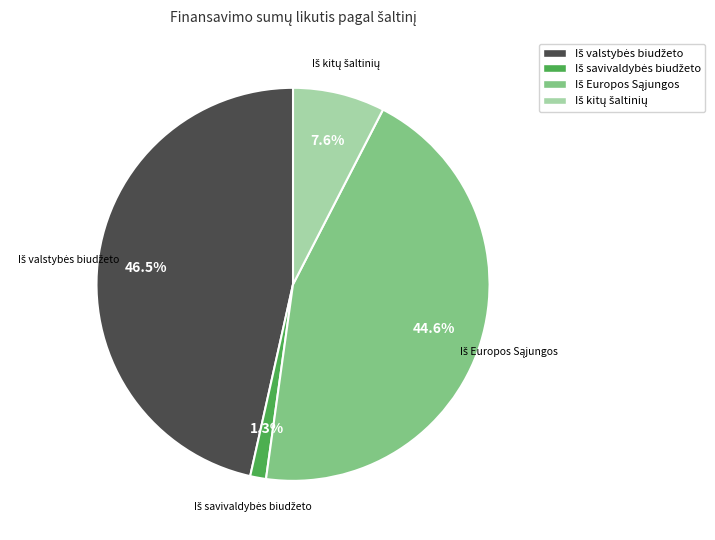

How many slices are in this pie chart?

4